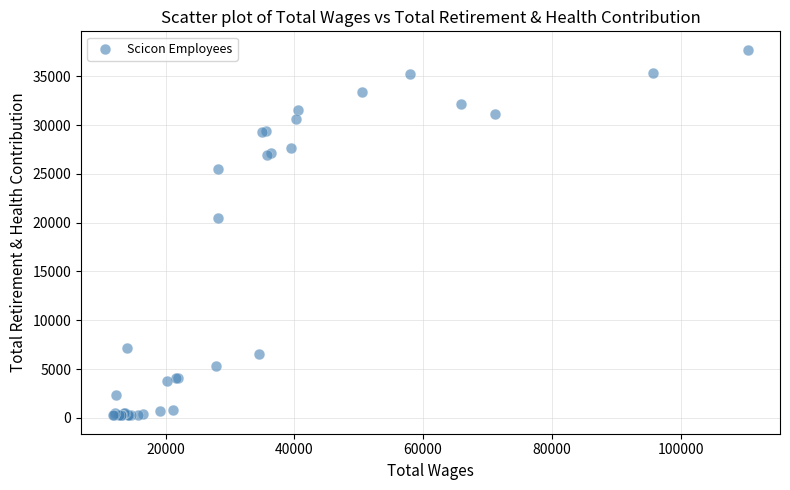

What Y value in the scatter plot is closest to 18986?

20469